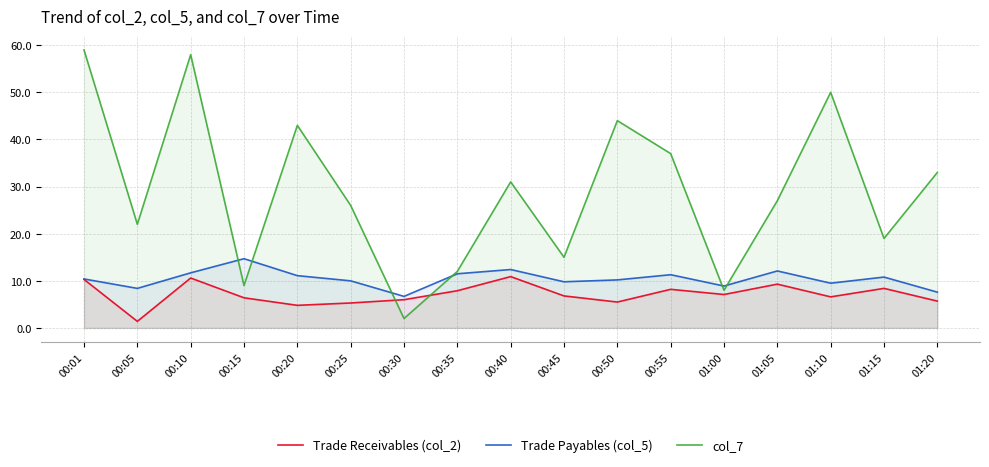

What is the difference between the highest and lowest values at 00:45?

8.2